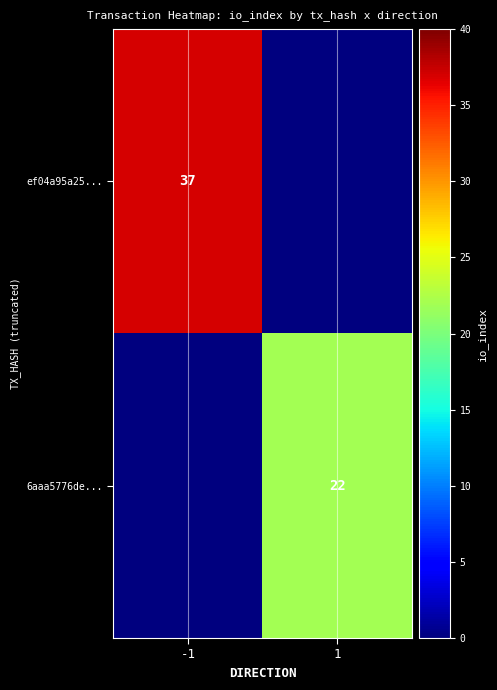

The 6aaa5776de... series shows 22 at 1. True or false?

True